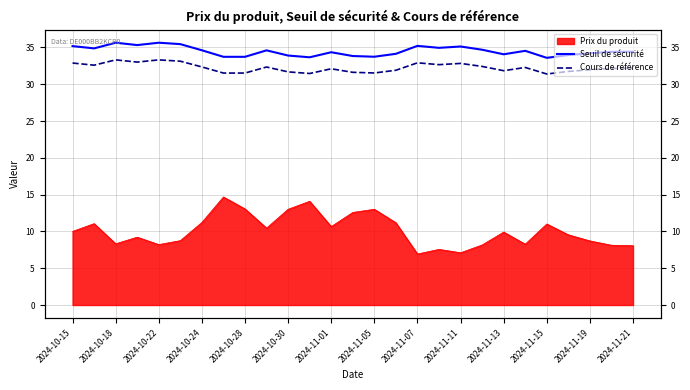

How many interior local peaks does the Seuil de sécurité series have?

7